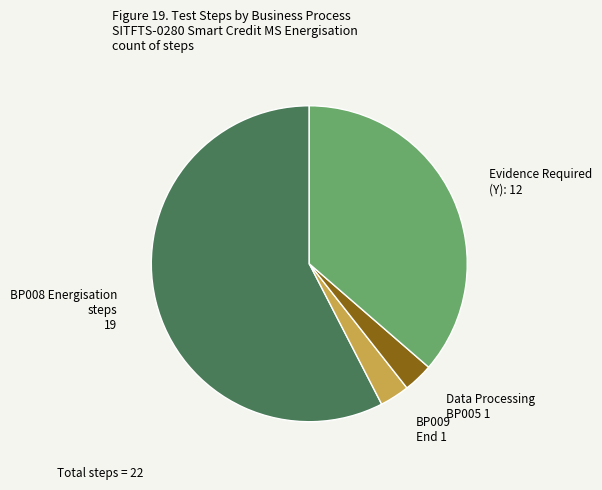

Combined, do BP009 End 1 and Evidence Required (Y): 12 account for over 50%?

No